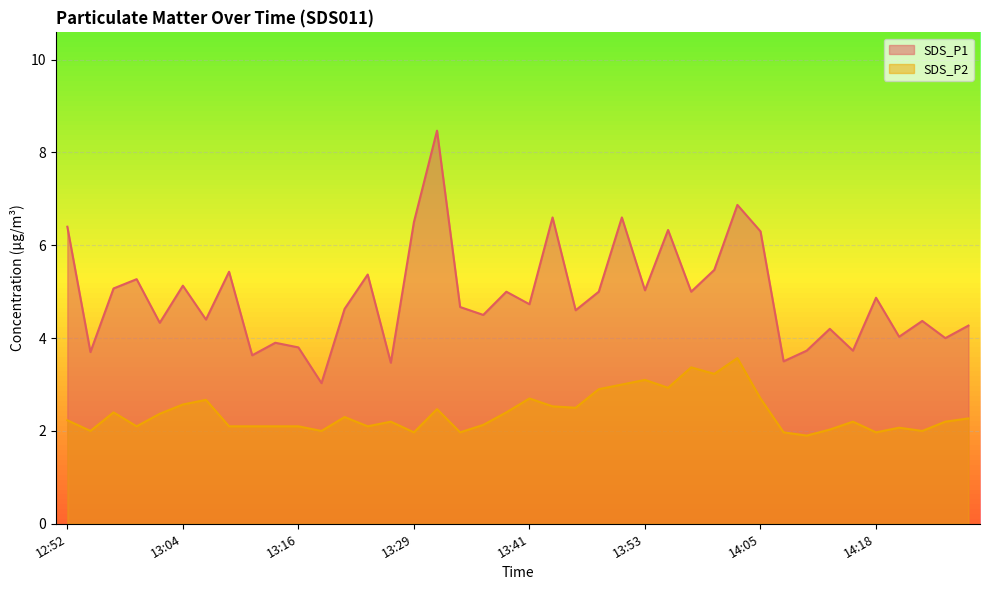

What is the label of the 27th point from the left?

13:55